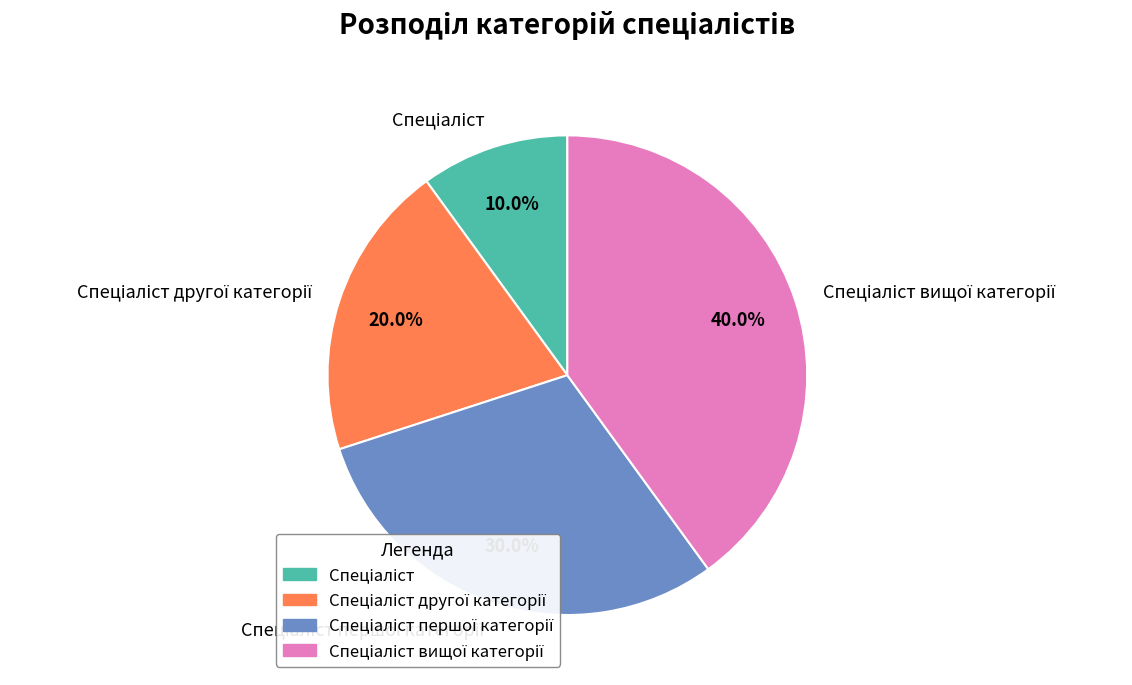

Does any single category account for the majority?

No